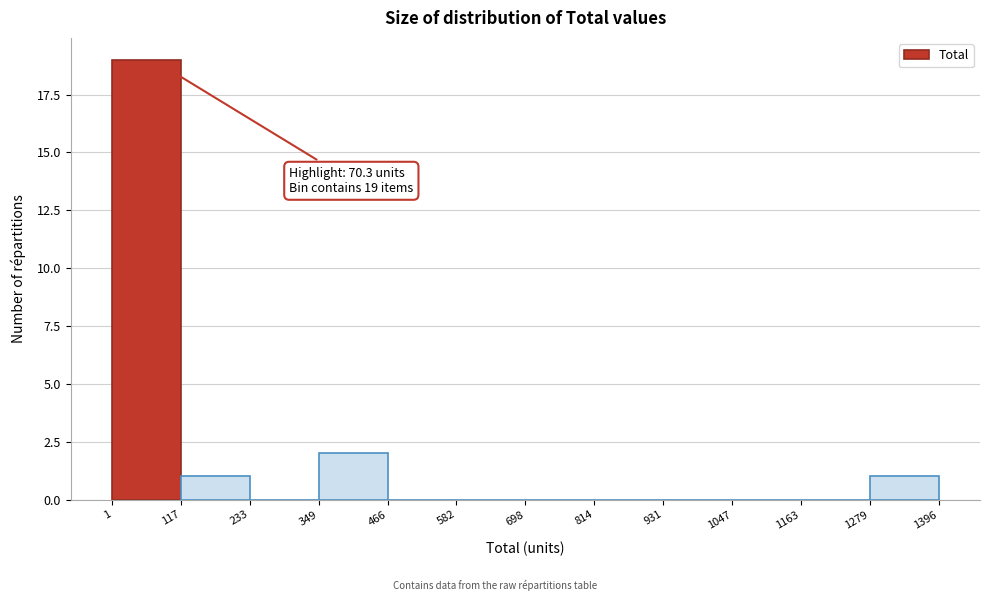

Over which range of the x-axis is the bar tallest?

1 to 117